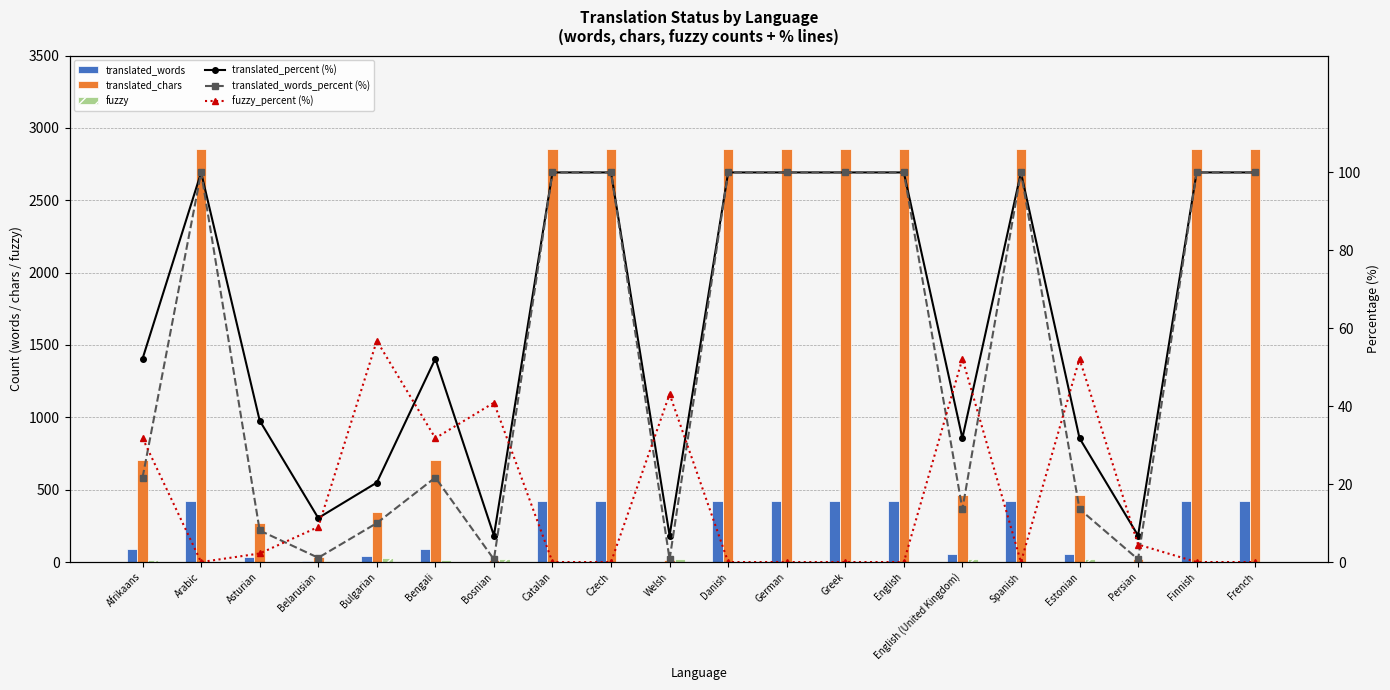

The value of translated_words at Asturian is 9.4. True or false?

False